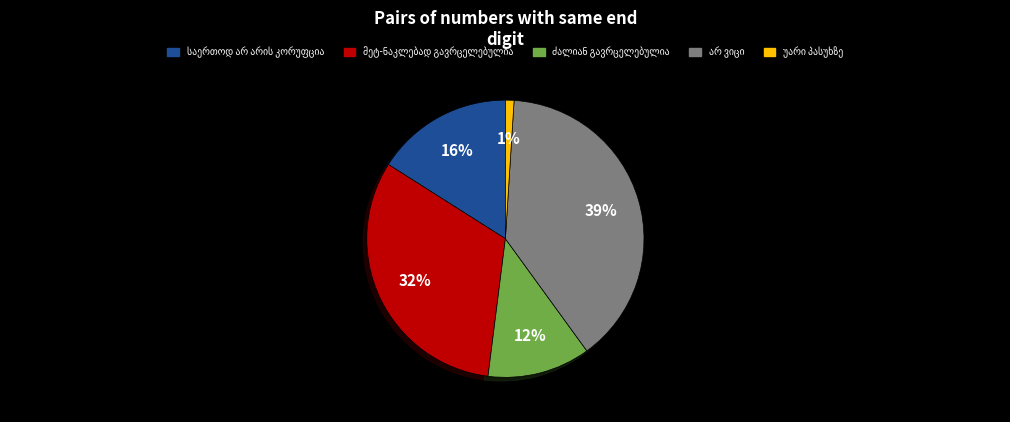

Is there a majority slice in this chart?

No